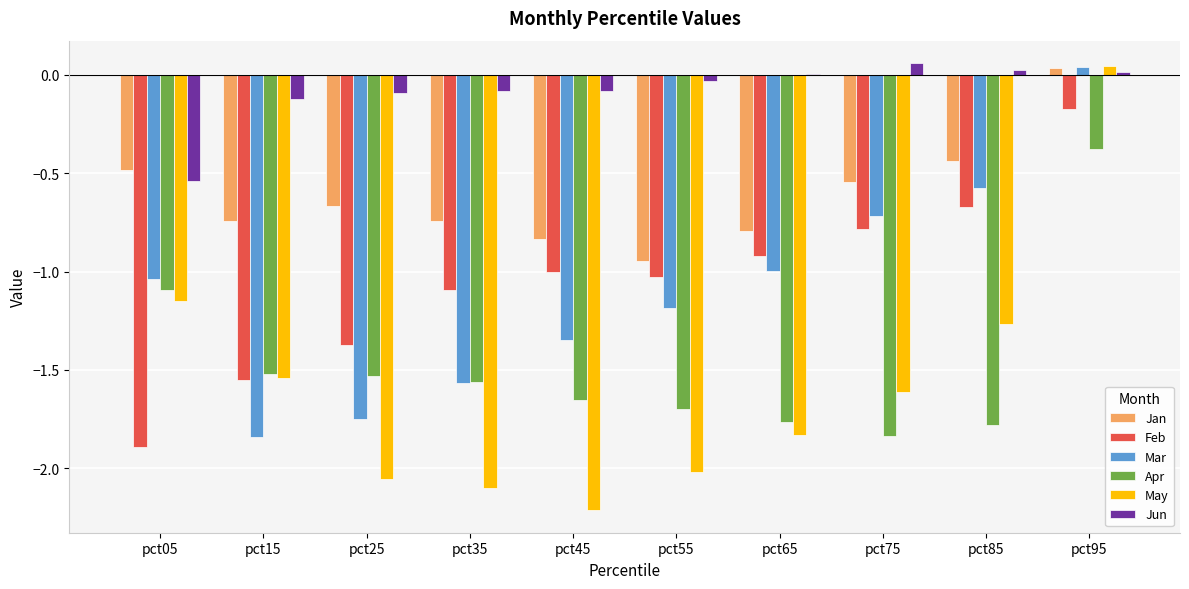

At which label does Jan reach its peak?

pct95